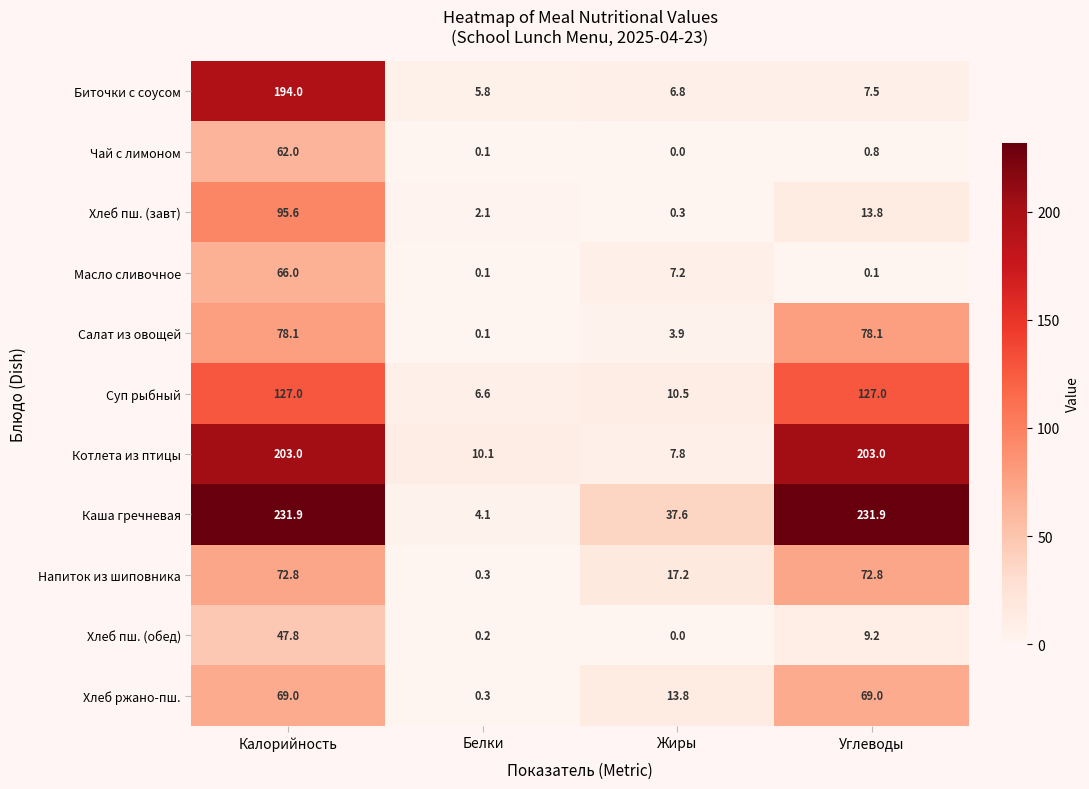

What is the difference between the maximum and second lowest values in the Каша гречневая series?

194.3